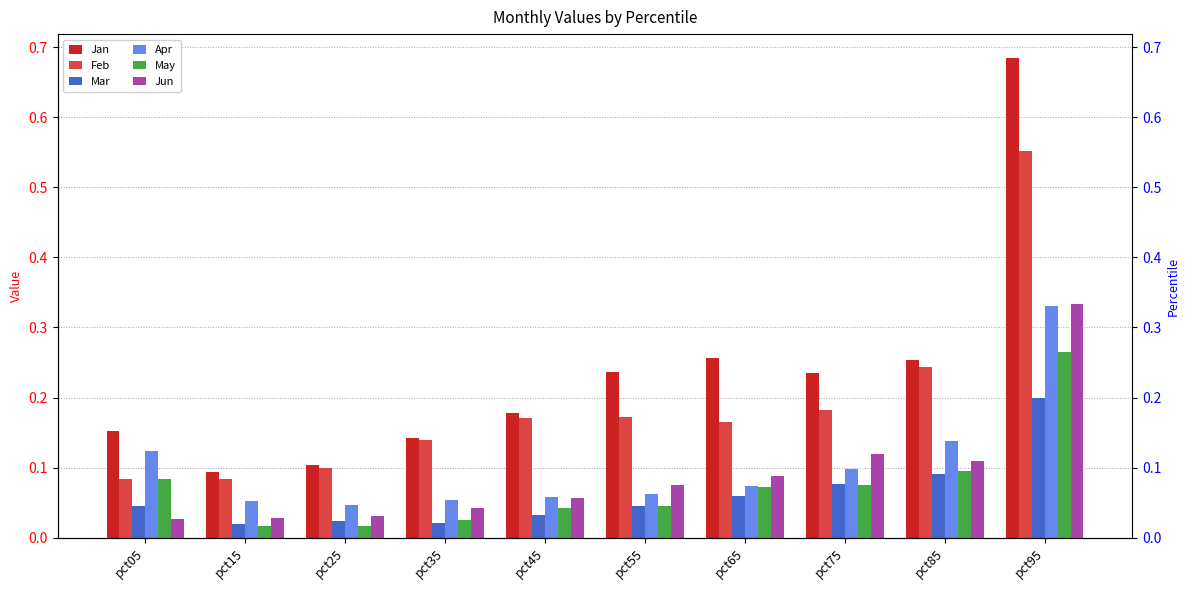

True or false: Feb has a value of 0.0 at pct05.

False